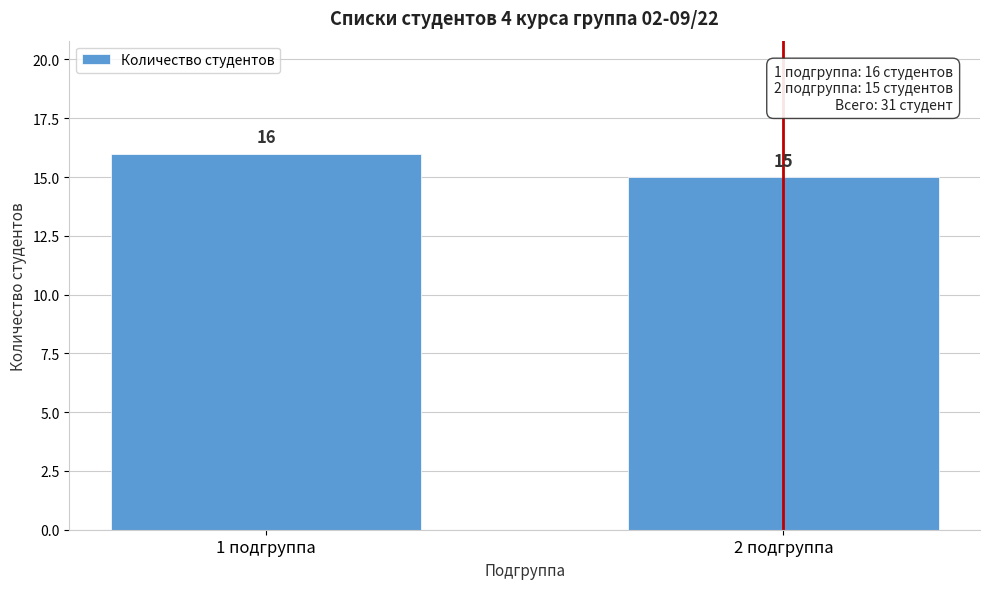

Reading left to right, extract all data points from this chart.

1 подгруппа=16	2 подгруппа=15